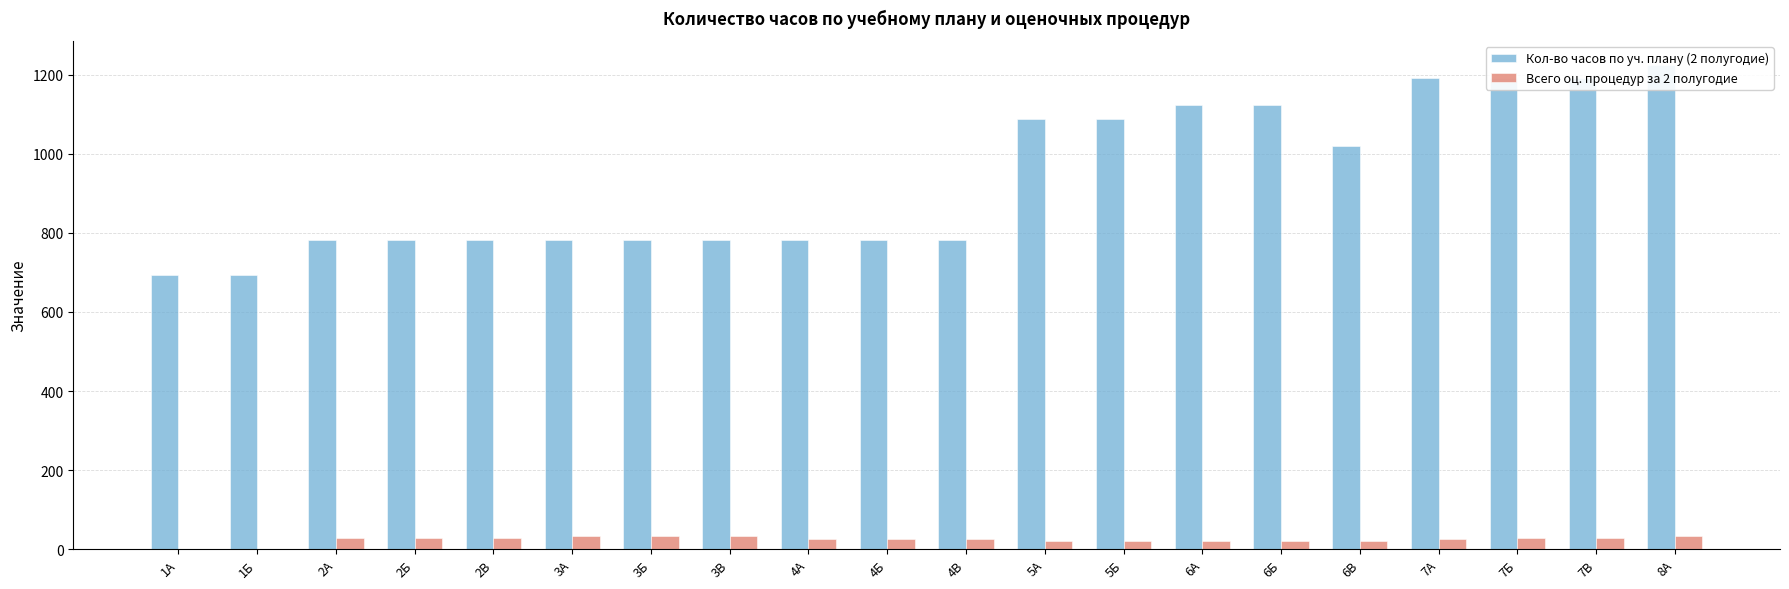

What are all the series names shown in the legend?

Кол-во часов по уч. плану (2 полугодие), Всего оц. процедур за 2 полугодие